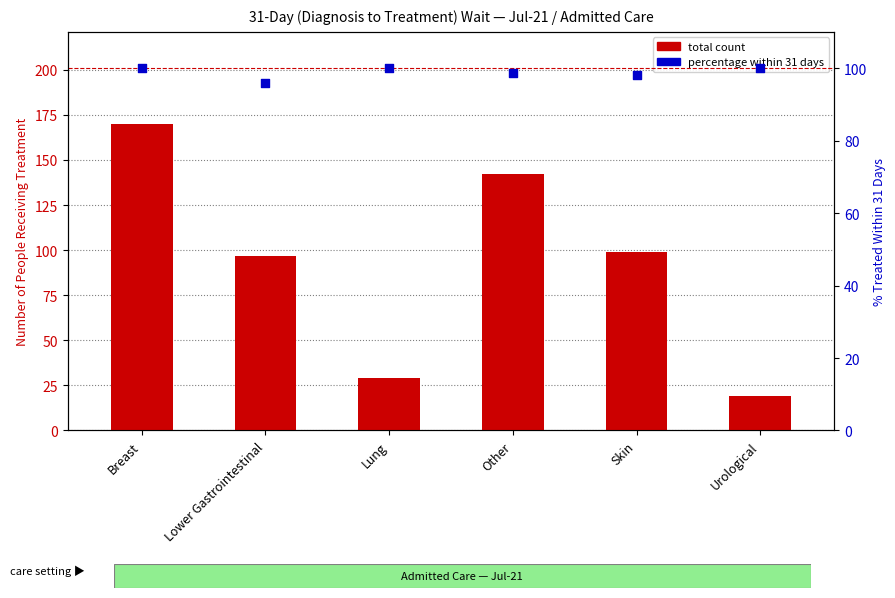

What is the total value across all series at Lung?

129.0